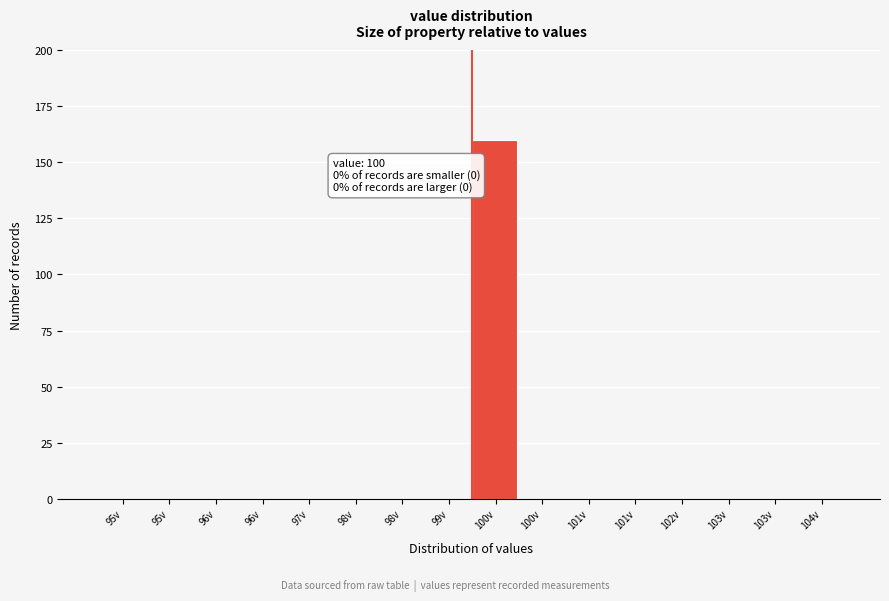

How many categories are shown in the chart?

16